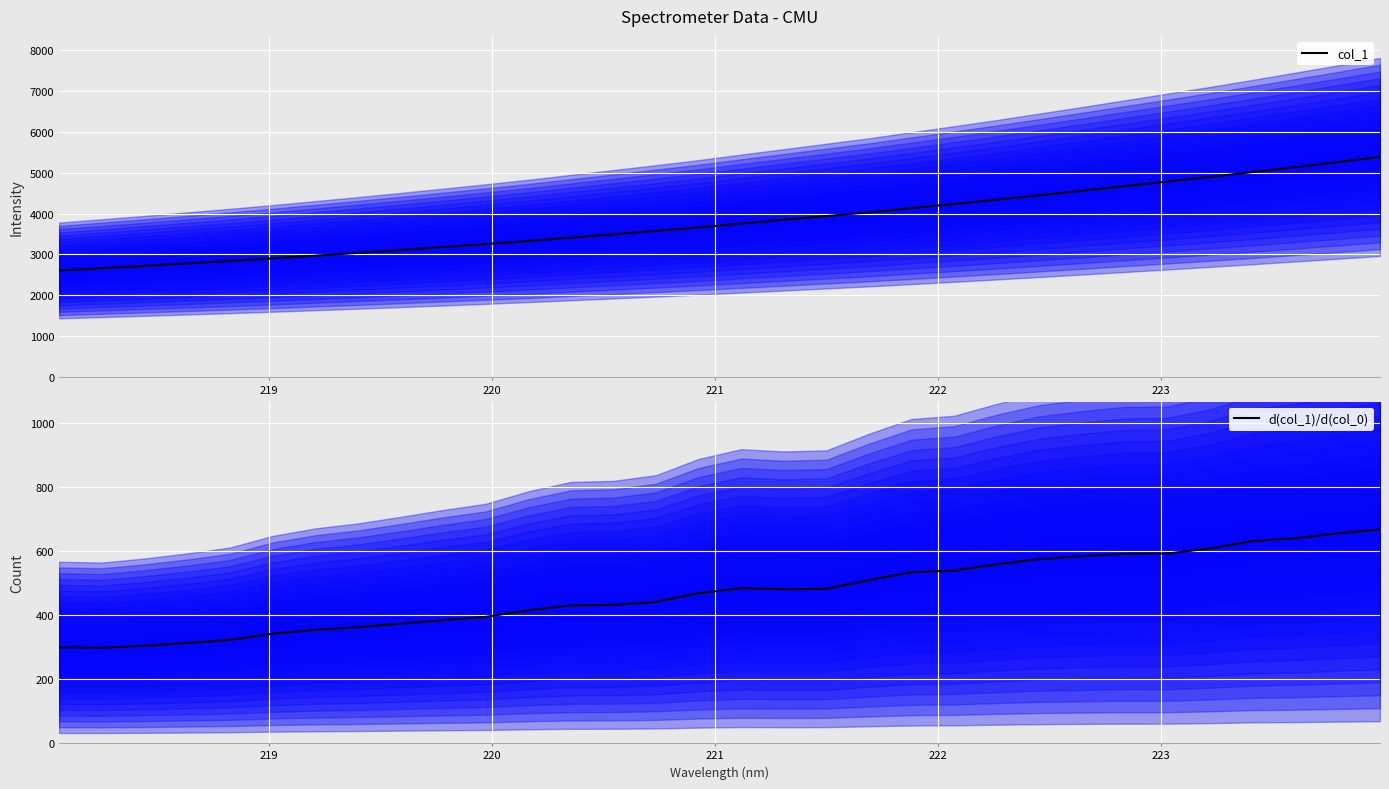

What is the minimum value for col_1?

2604.9